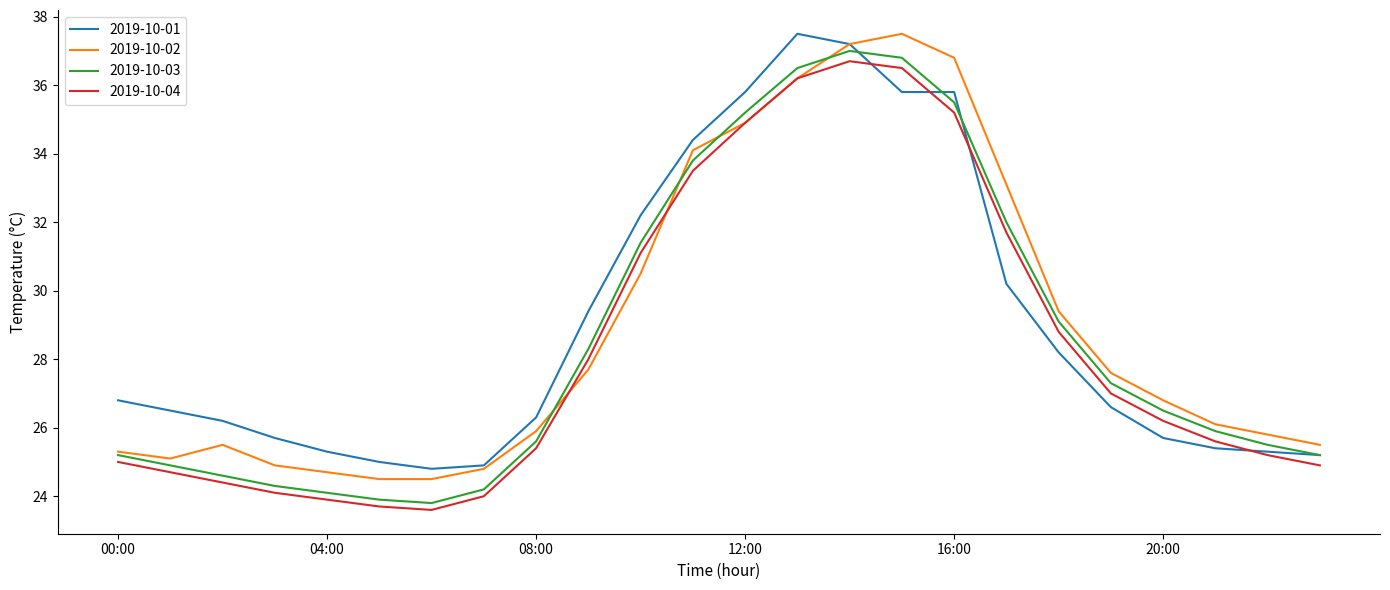

What is the minimum value shown in the chart?

23.6